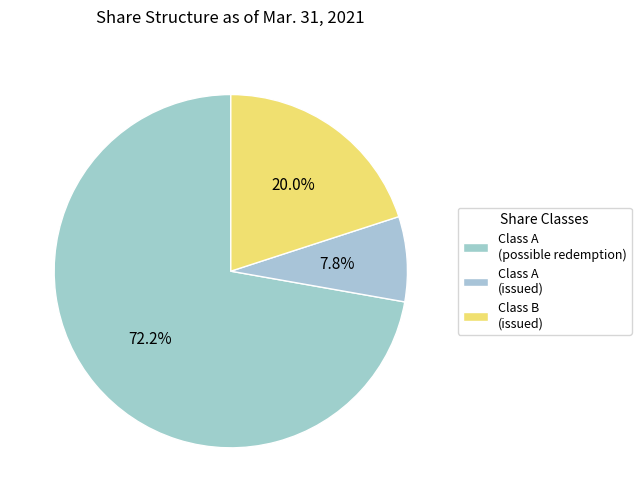

Count the number of slices in the pie.

3